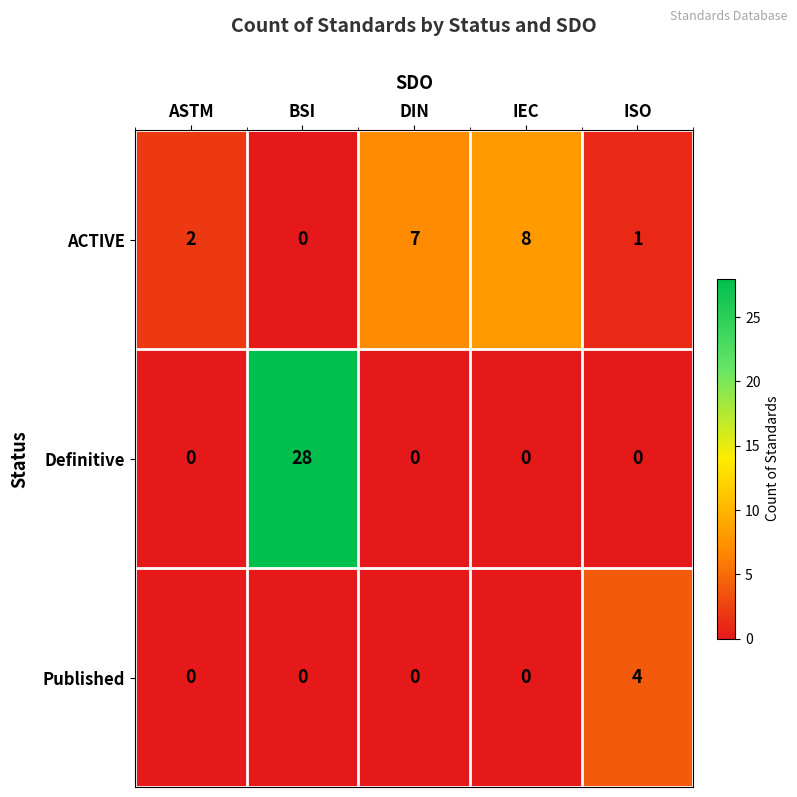

Reading right to left, what are all the values shown in this chart?

ACTIVE: 1	8	7	0	2
Definitive: 0	0	0	28	0
Published: 4	0	0	0	0